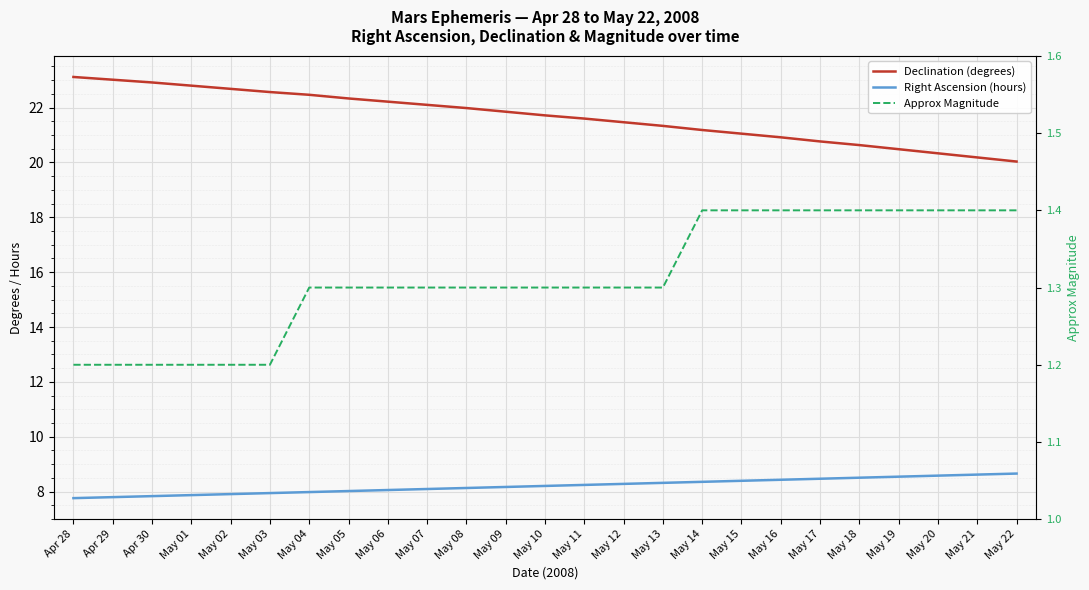

True or false: Declination (degrees) and Approx Magnitude cross at least once.

False